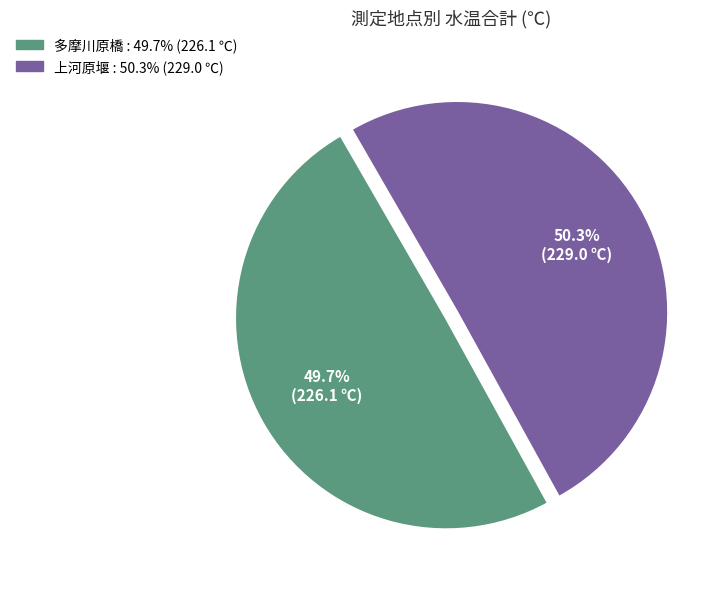

Count the number of slices in the pie.

2